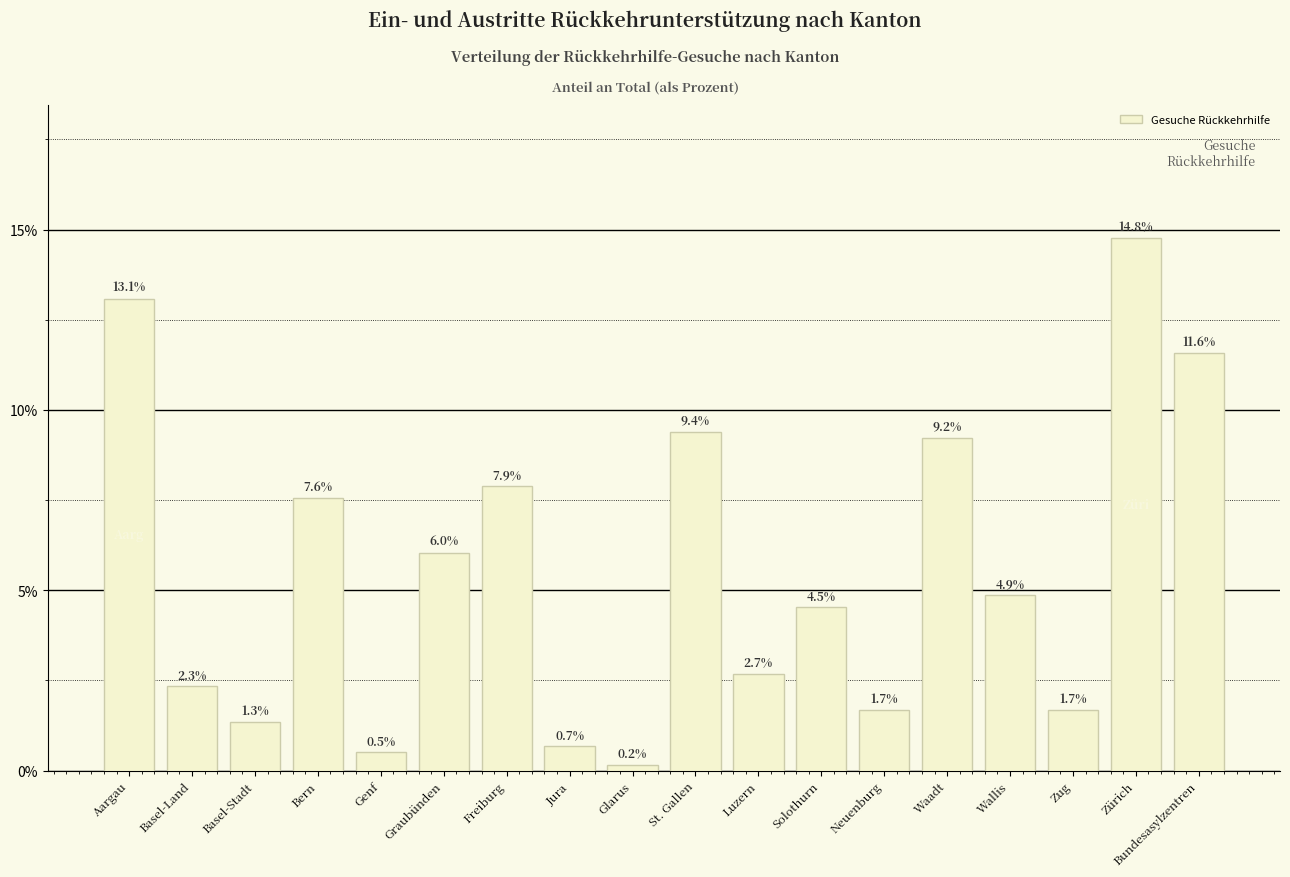

Rank the categories by value from lowest to highest.

Glarus, Genf, Jura, Basel-Stadt, Neuenburg, Zug, Basel-Land, Luzern, Solothurn, Wallis, Graubünden, Bern, Freiburg, Waadt, St. Gallen, Bundesasylzentren, Aargau, Zürich